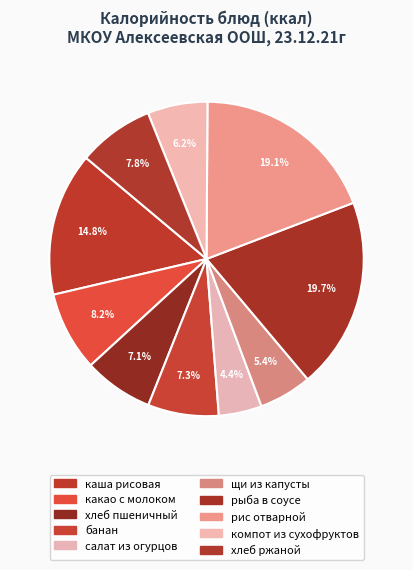

Rank the categories by value from highest to lowest.

рыба в соусе, рис отварной, каша рисовая, какао с молоком, хлеб ржаной, банан, хлеб пшеничный, компот из сухофруктов, щи из капусты, салат из огурцов